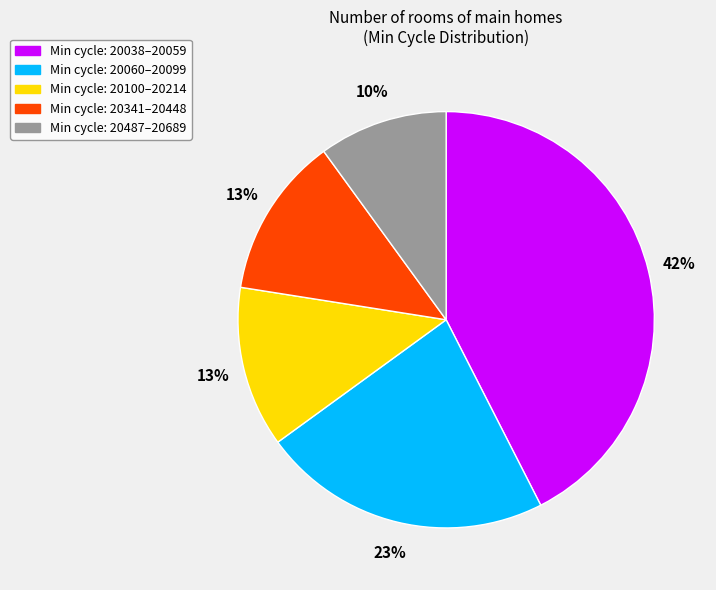

Count the number of slices in the pie.

5